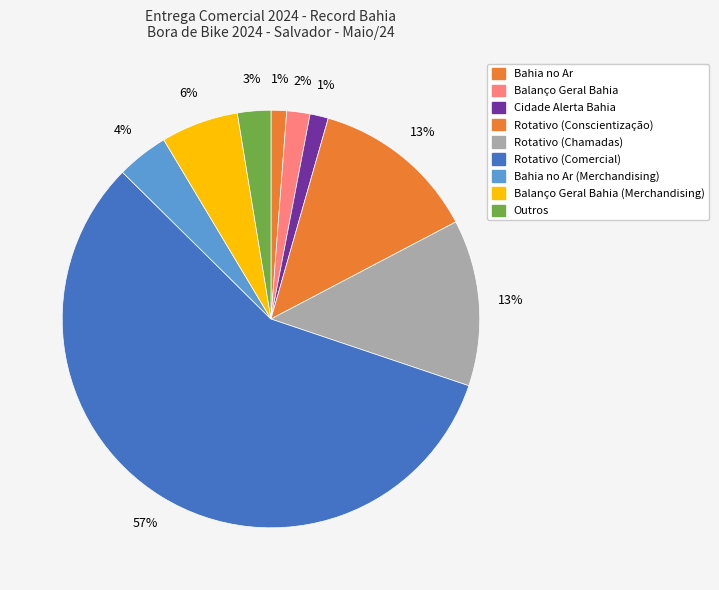

What is the largest slice in the pie chart?

Rotativo (Comercial)